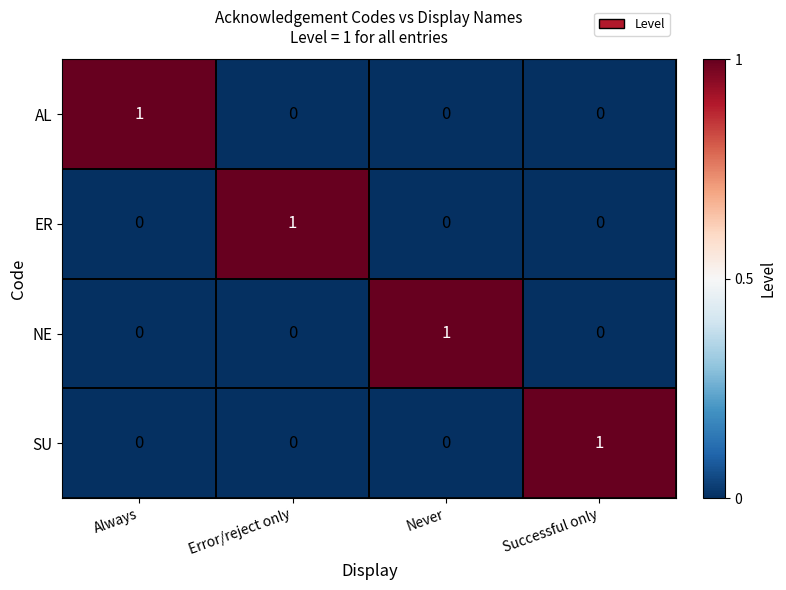

How many NE values are between 0 and 1?

4